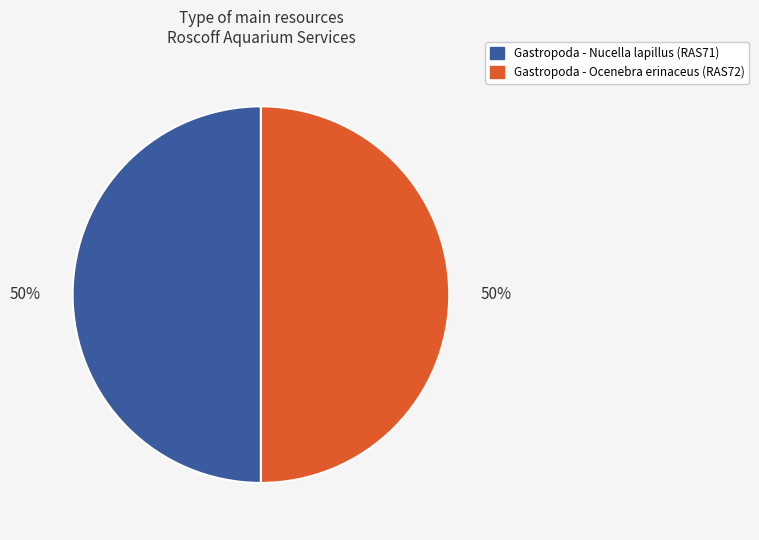

Do Gastropoda - Ocenebra erinaceus and Gastropoda - Nucella lapillus together represent more than half of the pie?

Yes